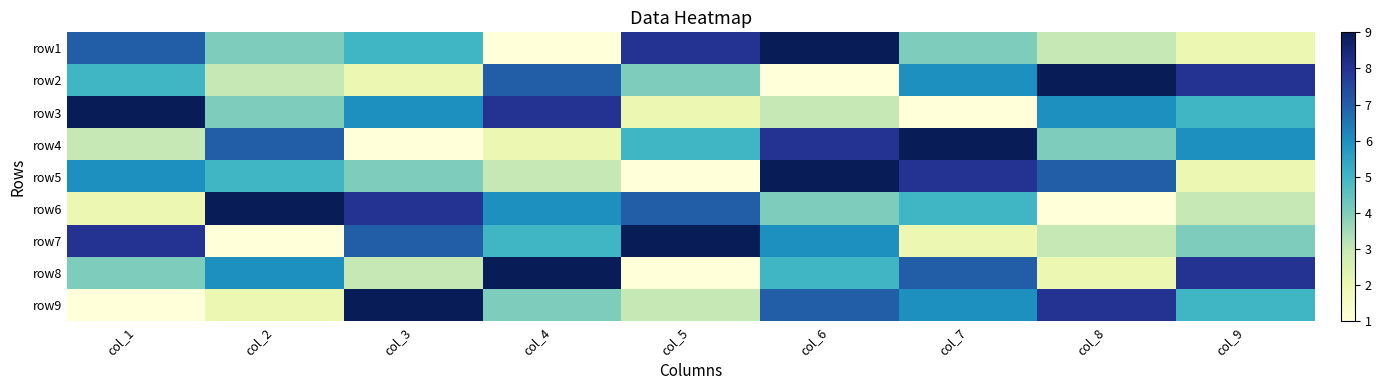

How many series are shown in this chart?

9